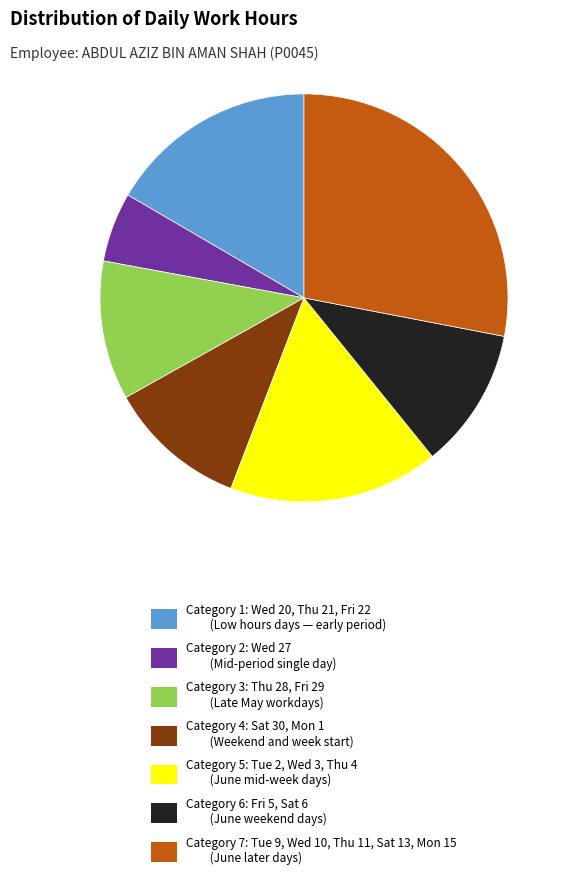

Approximately how many times larger is the value at Category 2: Wed 27 (Mid-period single day) compared to Category 3: Thu 28, Fri 29 (Late May workdays)?

0.5